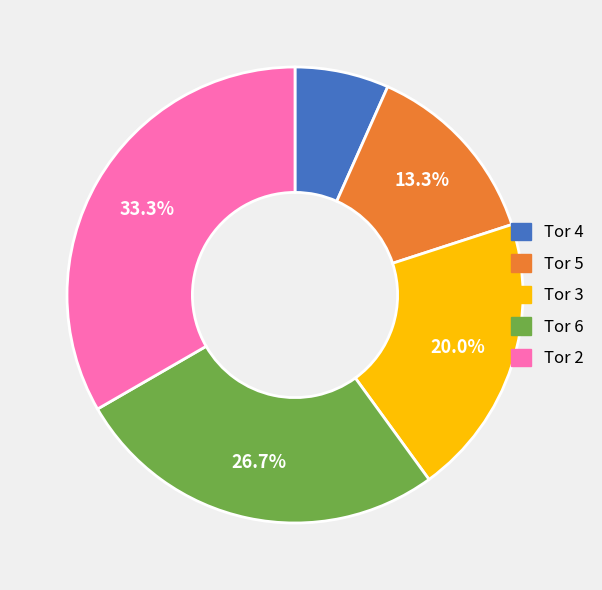

What is the smallest slice in the pie chart?

Tor 4